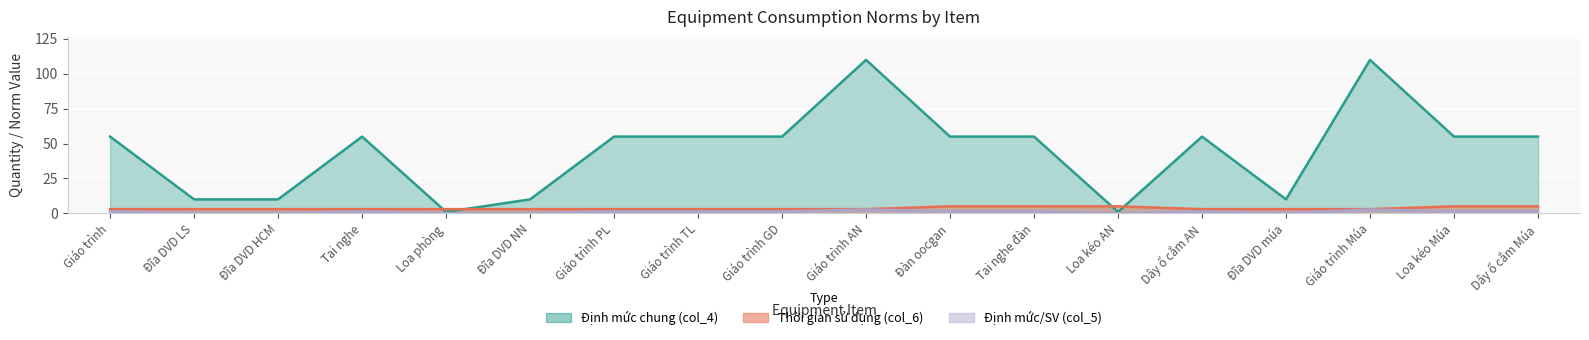

How many col_6 values are between 3 and 5?

18